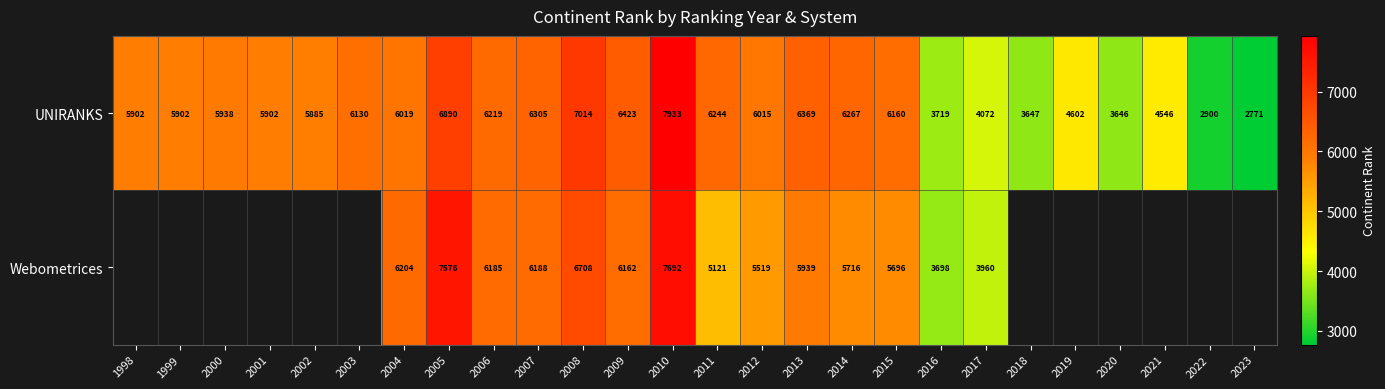

At how many categories does at least one series exceed 4857?

18